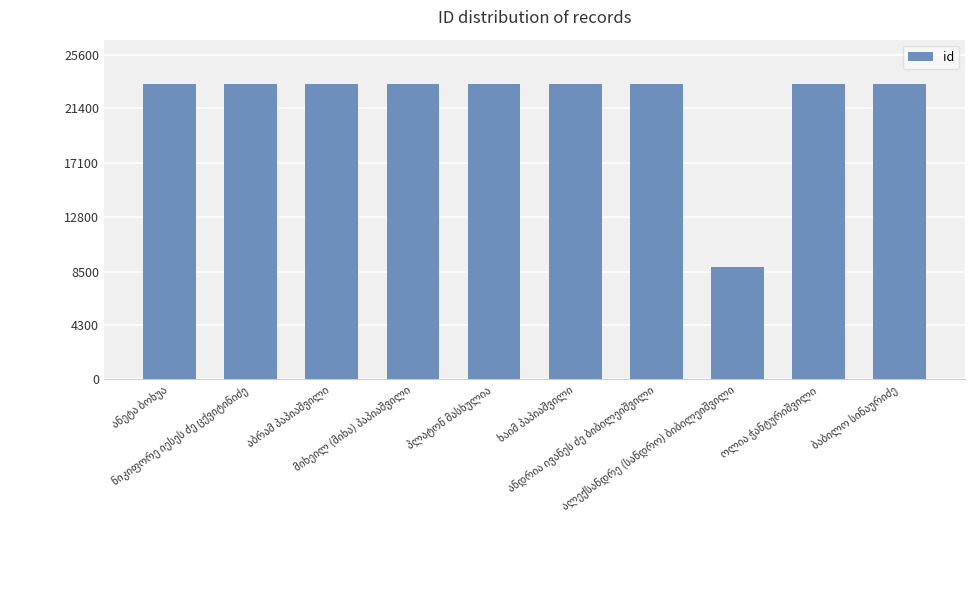

What is the value of the 2nd bar from the left?

23302